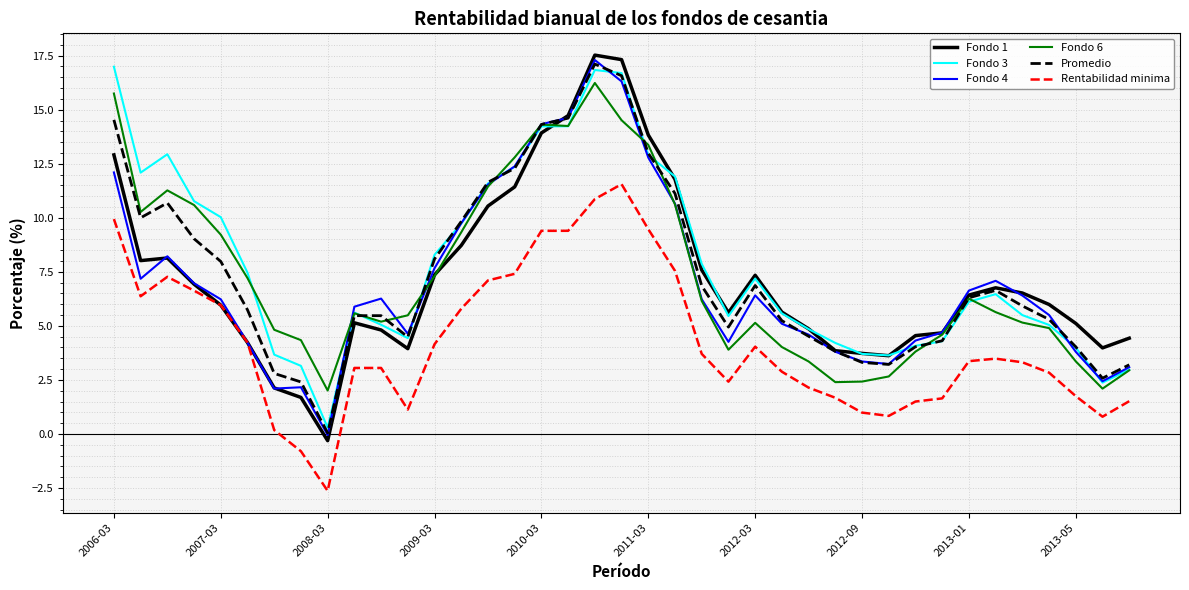

What is the minimum value shown in the chart?

-2.6